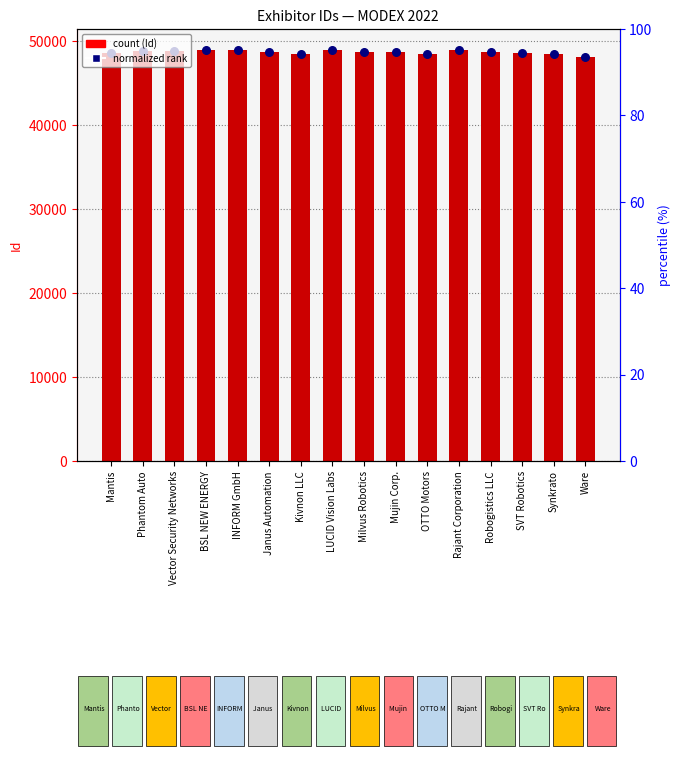

Is the value of normalized rank at Rajant Corporation greater than the value of Id at SVT Robotics?

Yes